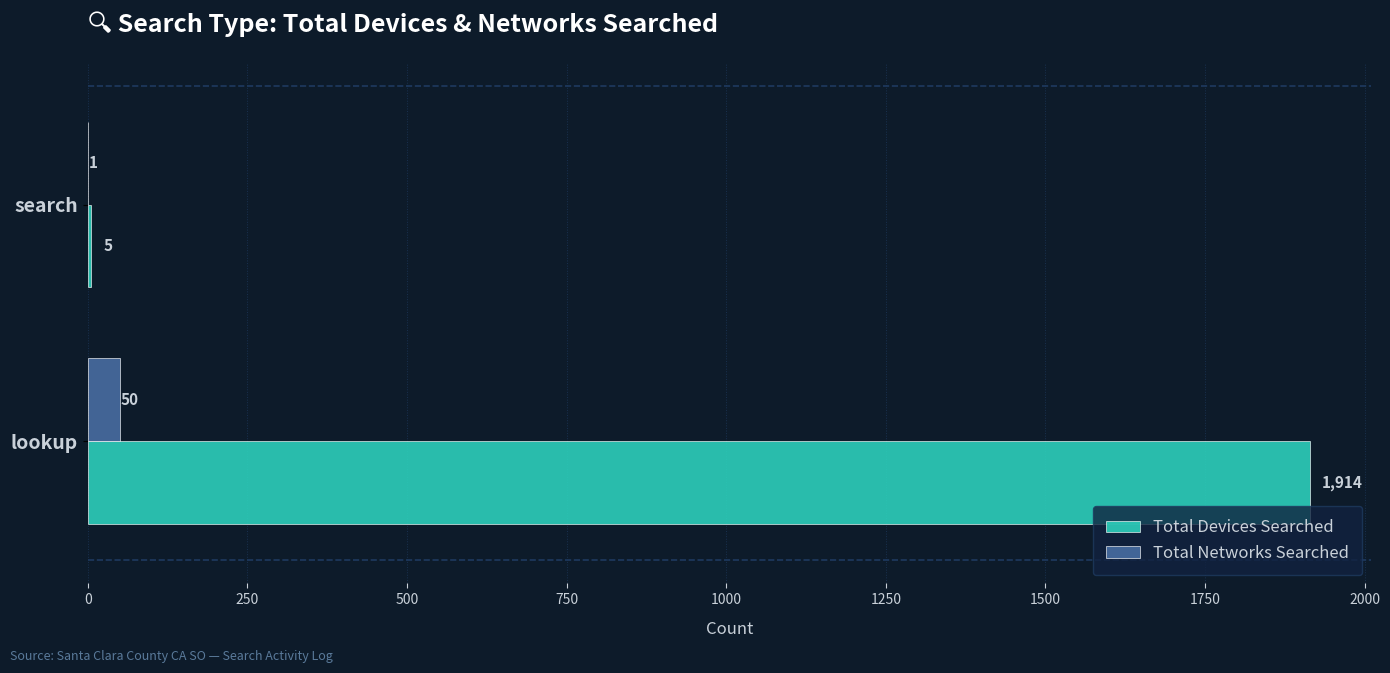

Which series has the largest total across all categories?

Total Devices Searched